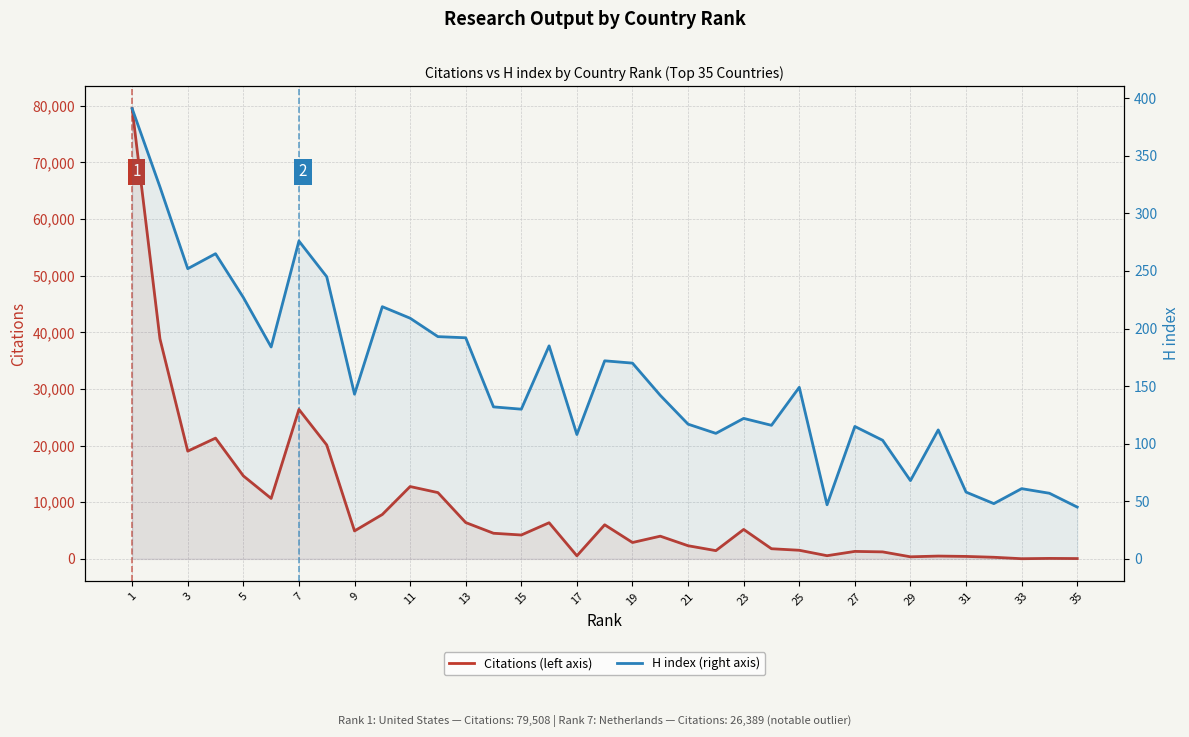

Which series has the largest total across all categories?

Citations (left axis)